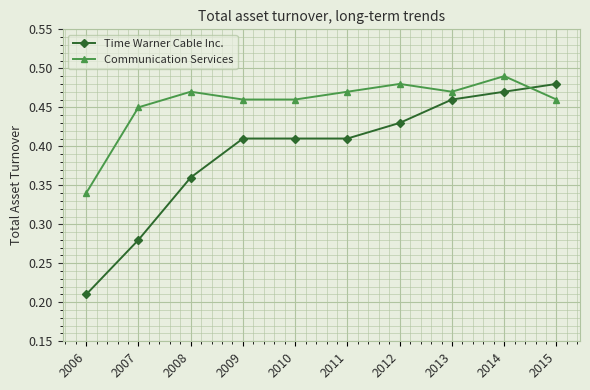

Which series has the largest total across all categories?

Communication Services